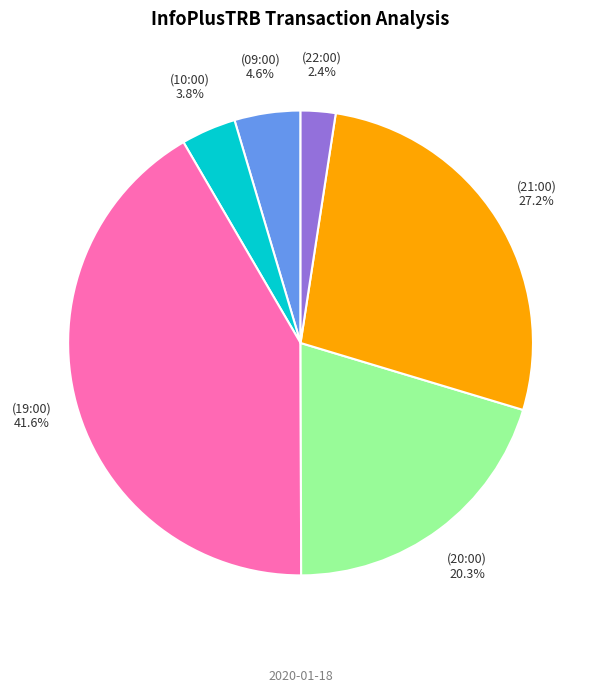

To the nearest percent, what is the difference between the largest and smallest slice percentages?

39%